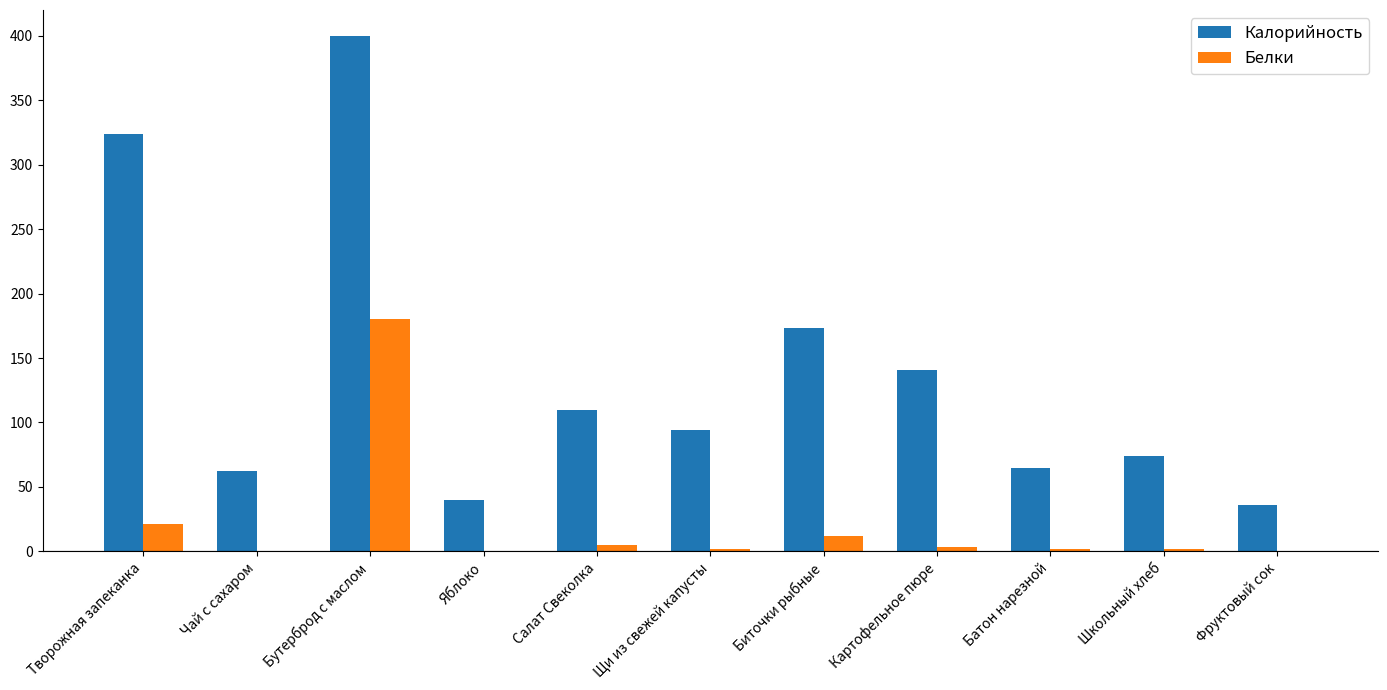

How many groups of bars are there?

11